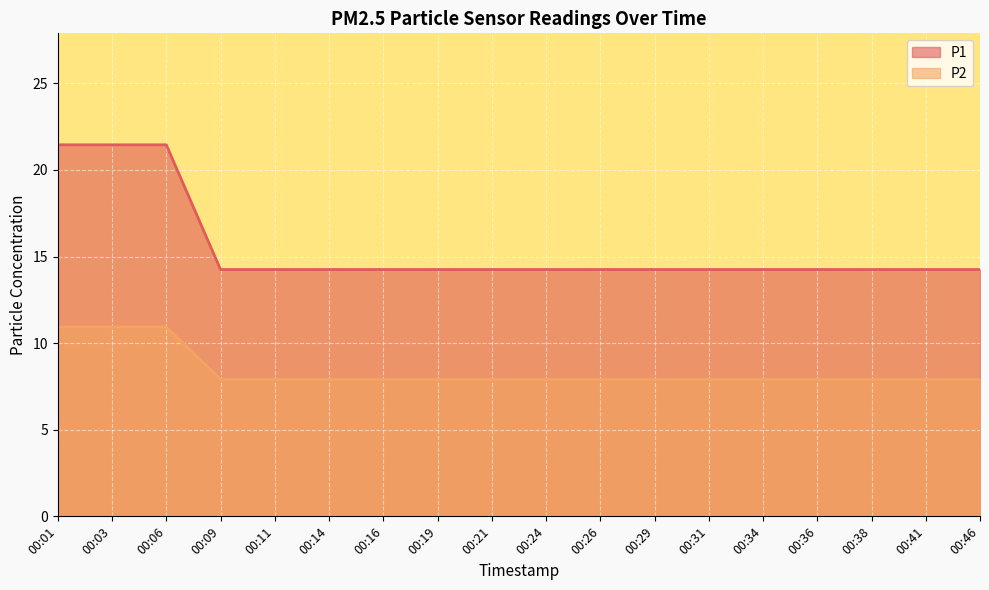

True or false: P1 has more than 2 interior local peaks.

False